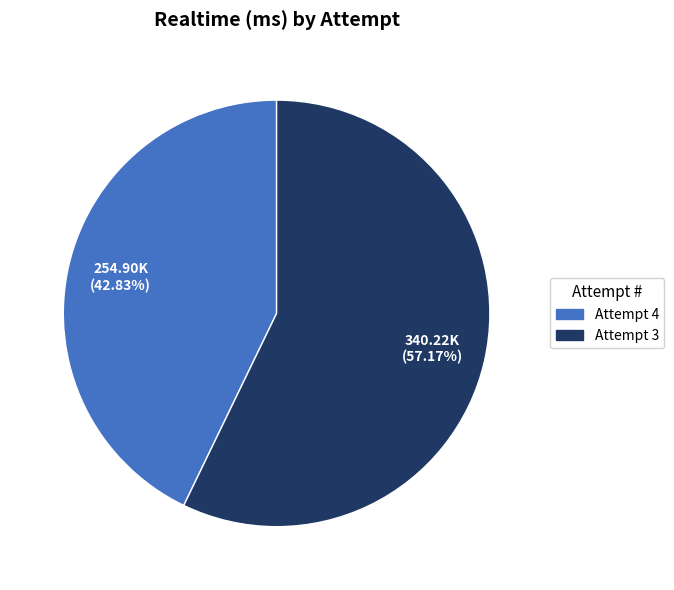

To the nearest percent, what is the difference between the Attempt 4 and Attempt 3 slice percentages?

14%